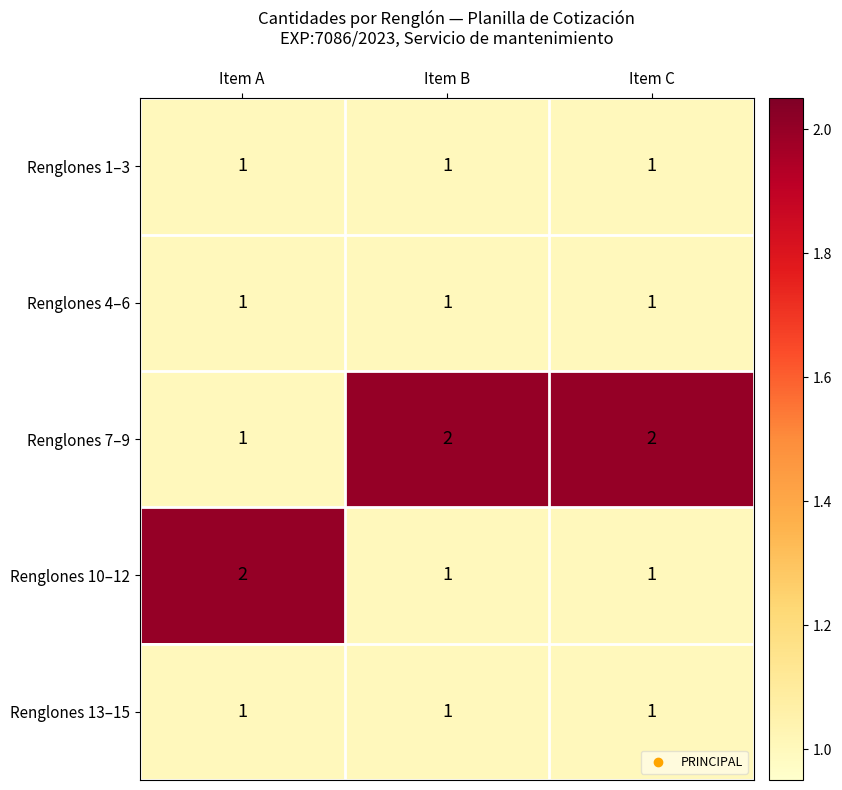

How many data points does each series have?

3